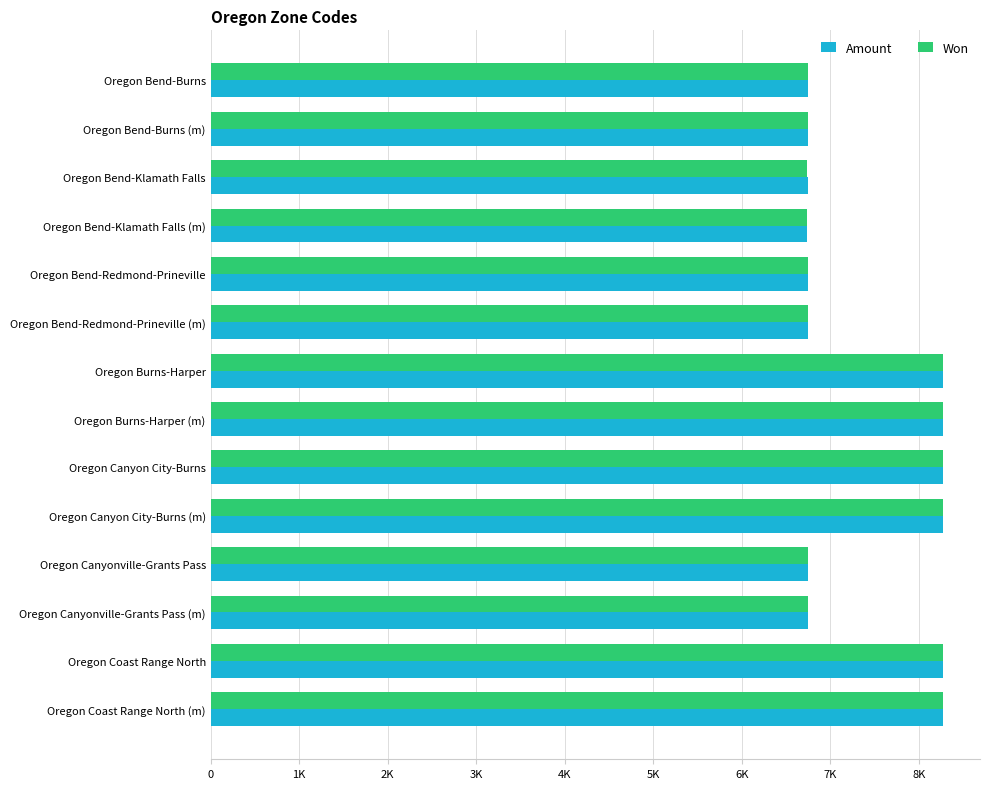

What is the average value of the Amount series?

7402